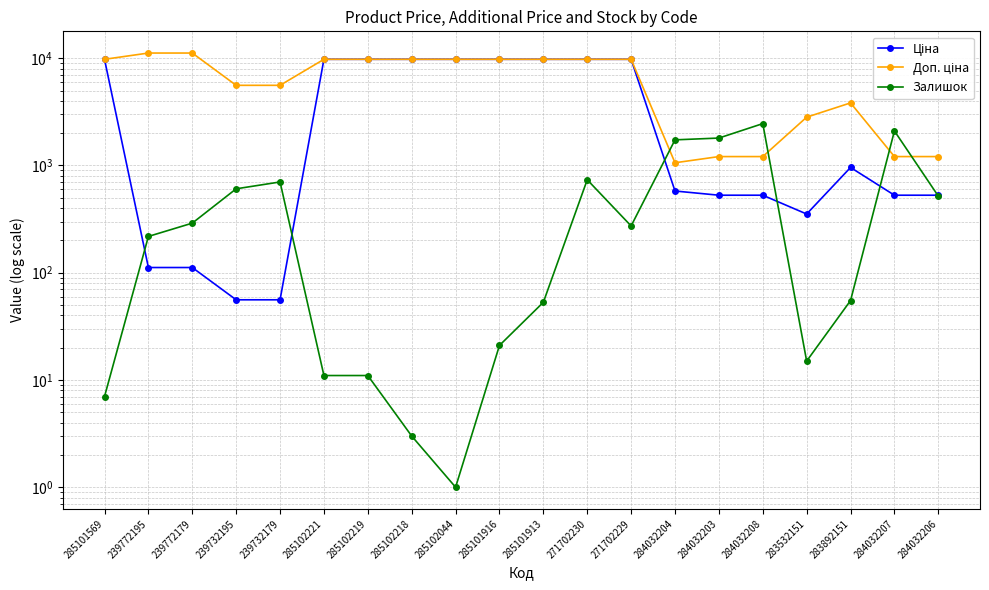

What are all the series names shown in the legend?

Ціна, Доп. ціна, Залишок